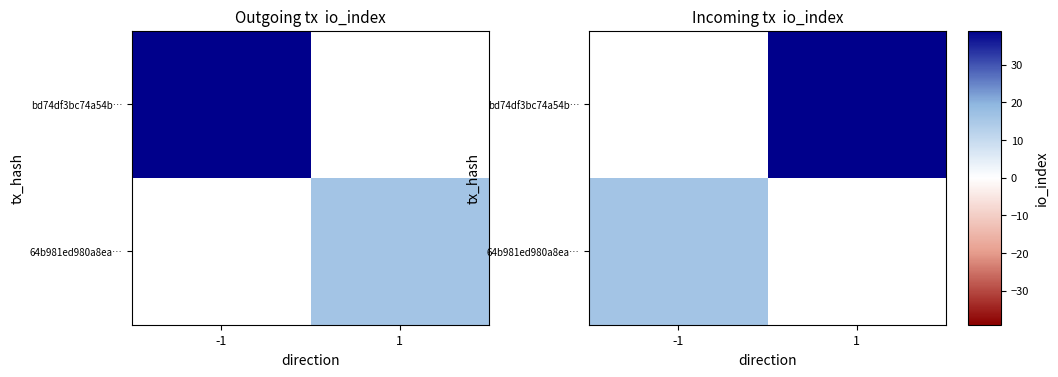

True or false: bd74df3bc74a54b… has a value of 39.0 at 1.

True